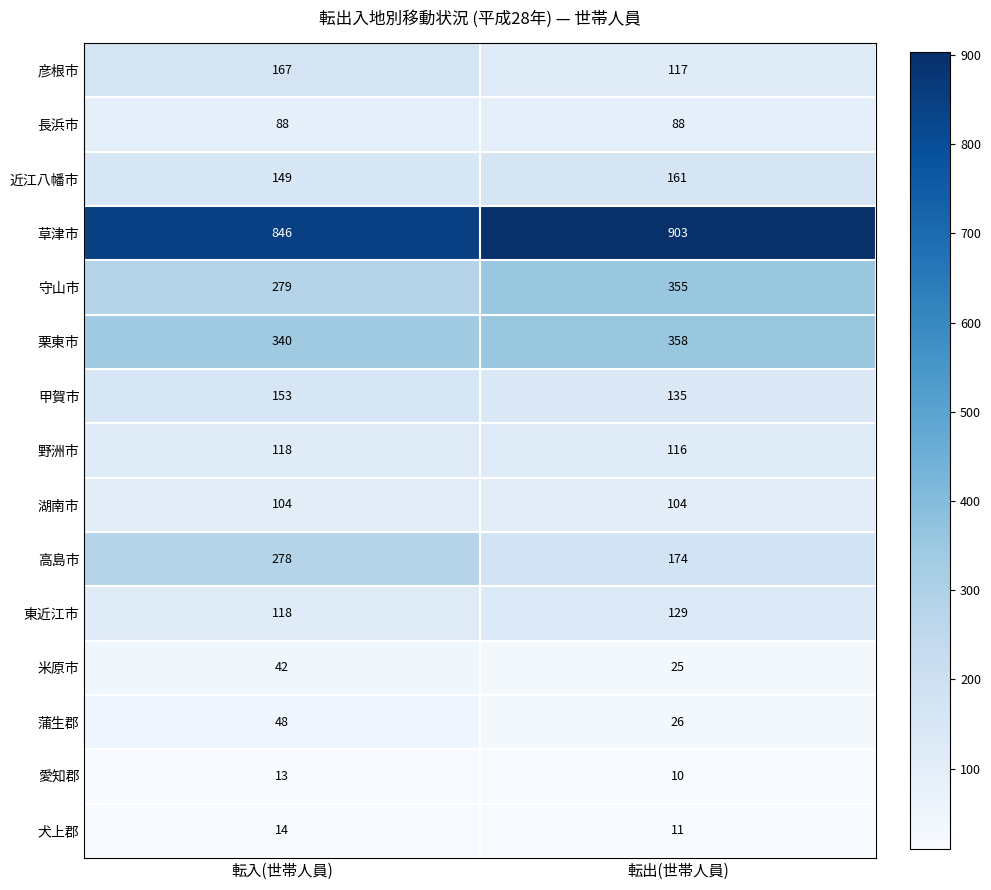

At which label does 彦根市 reach its peak?

転入(世帯人員)